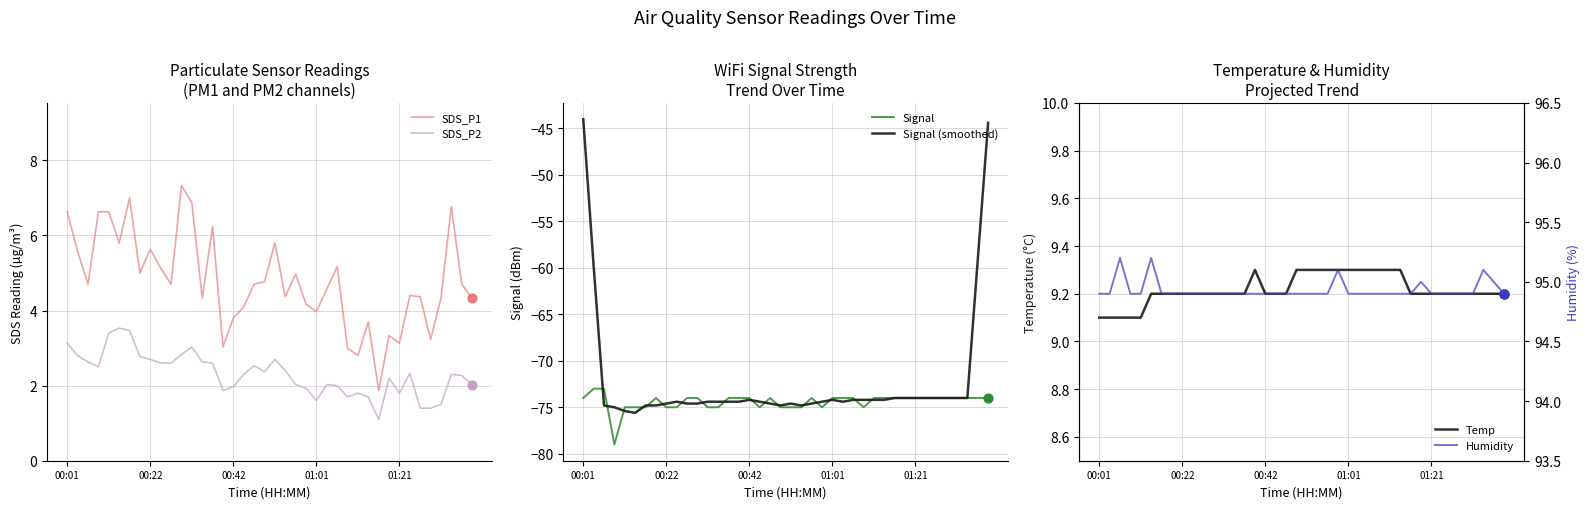

Which series reaches the minimum Y coordinate?

Signal